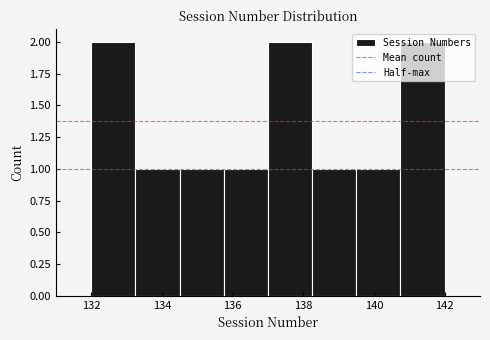

Reading left to right, list every bar in this chart as the range it spans on the x-axis followed by its height. Neither the bar edges nor the heights are printed on the chart, so give them approximately, as read against the axes.

132.00 to 133.25: 2
133.25 to 134.50: 1
134.50 to 135.75: 1
135.75 to 137.00: 1
137.00 to 138.25: 2
138.25 to 139.50: 1
139.50 to 140.75: 1
140.75 to 142.00: 2